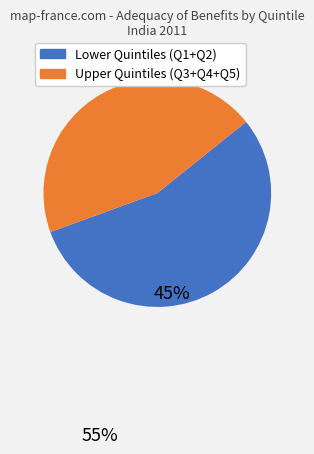

How many slices are in this pie chart?

2